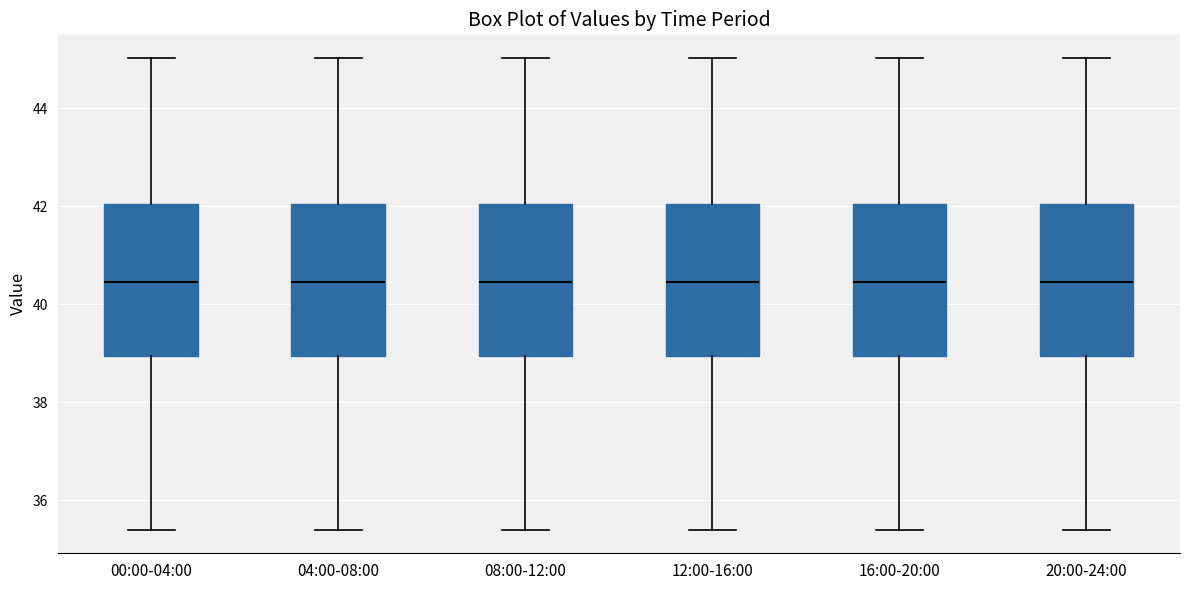

Reading left to right, transcribe this box plot: for each box, give where its median line is, the range the box spans, and where its two whiskers end, as read against the y-axis. The values are not printed on the chart, so give them approximately, as read against the axis.

00:00-04:00: median 40.4, box 39.0 to 42.0, whiskers 35.4 to 45.0
04:00-08:00: median 40.4, box 39.0 to 42.0, whiskers 35.4 to 45.0
08:00-12:00: median 40.4, box 39.0 to 42.0, whiskers 35.4 to 45.0
12:00-16:00: median 40.4, box 39.0 to 42.0, whiskers 35.4 to 45.0
16:00-20:00: median 40.4, box 39.0 to 42.0, whiskers 35.4 to 45.0
20:00-24:00: median 40.4, box 39.0 to 42.0, whiskers 35.4 to 45.0